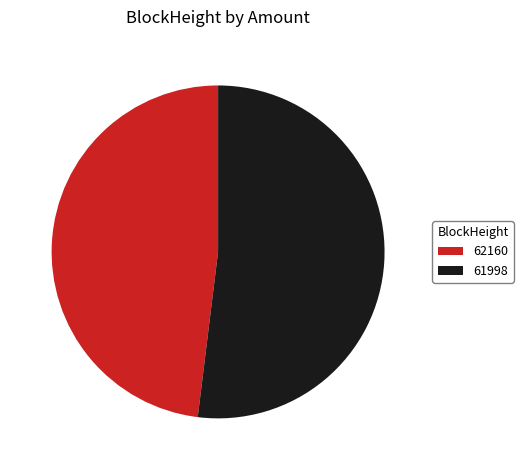

What is the smallest slice in the pie chart?

62160